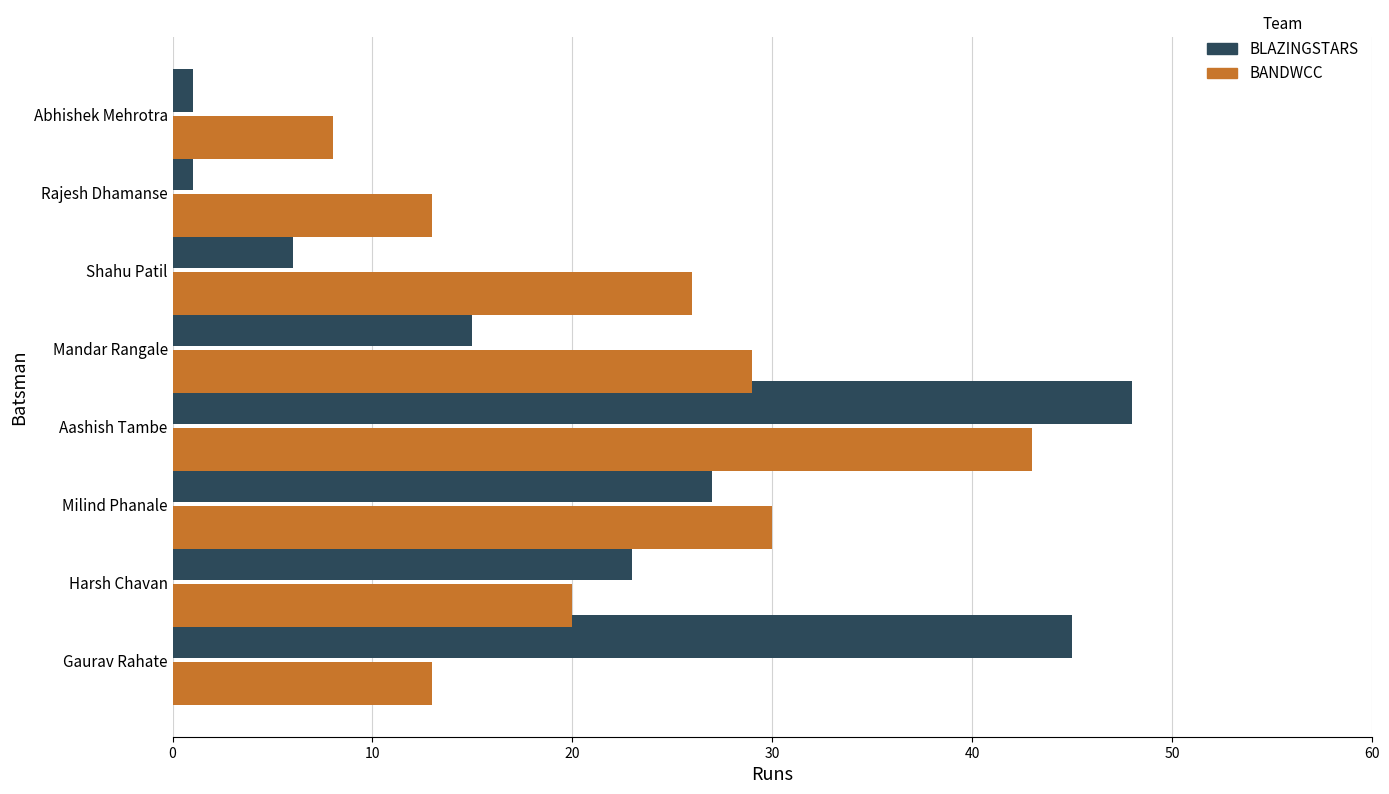

What is the sum of all BLAZINGSTARS values?

166